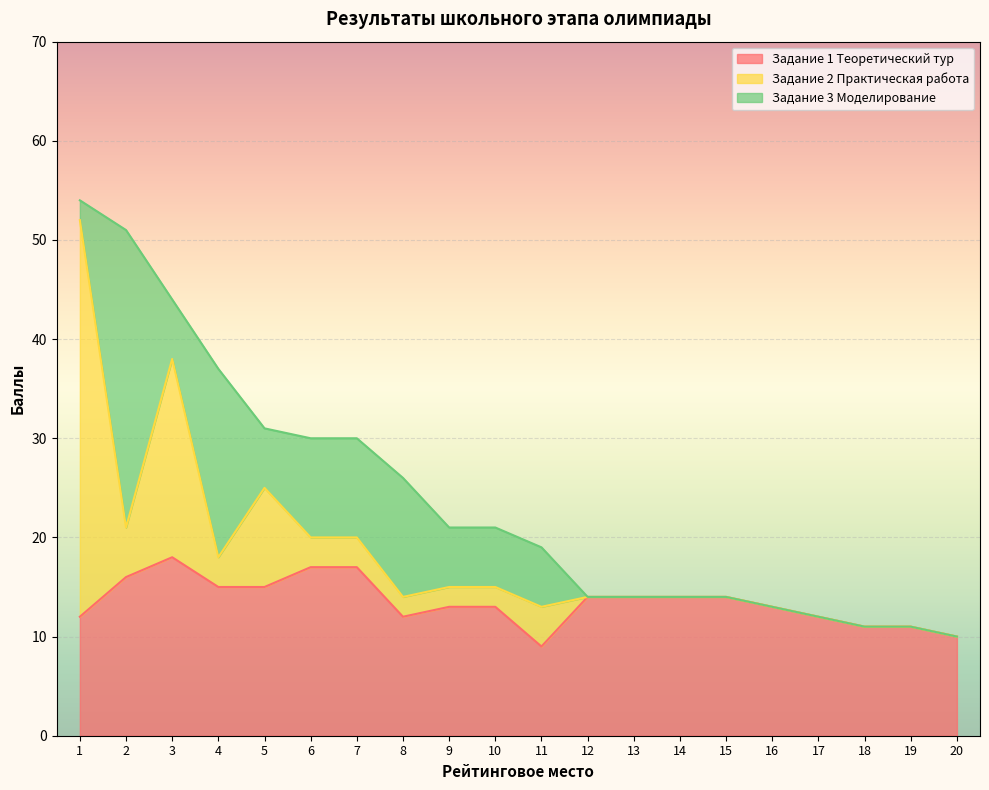

Read the Задание 3 Моделирование value at 2.

30